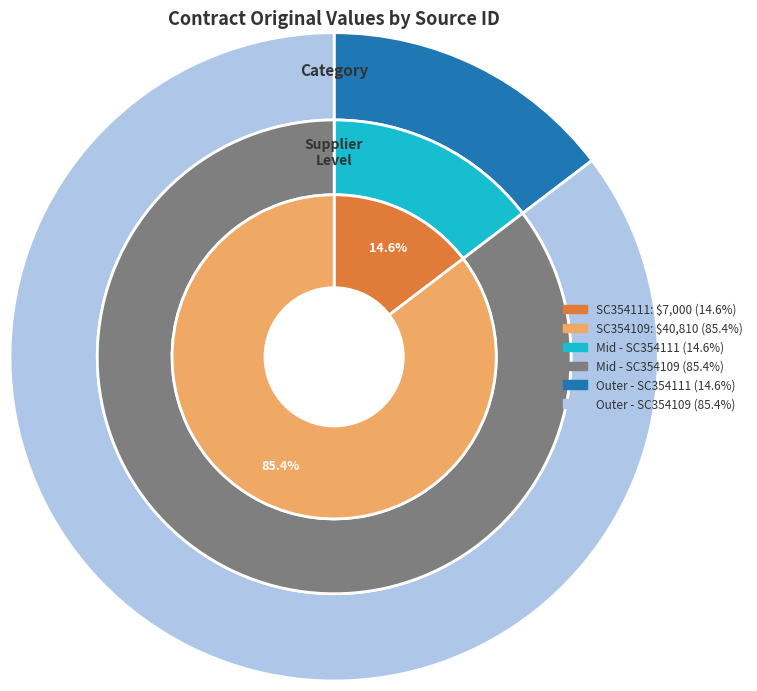

How many slices are in this pie chart?

2